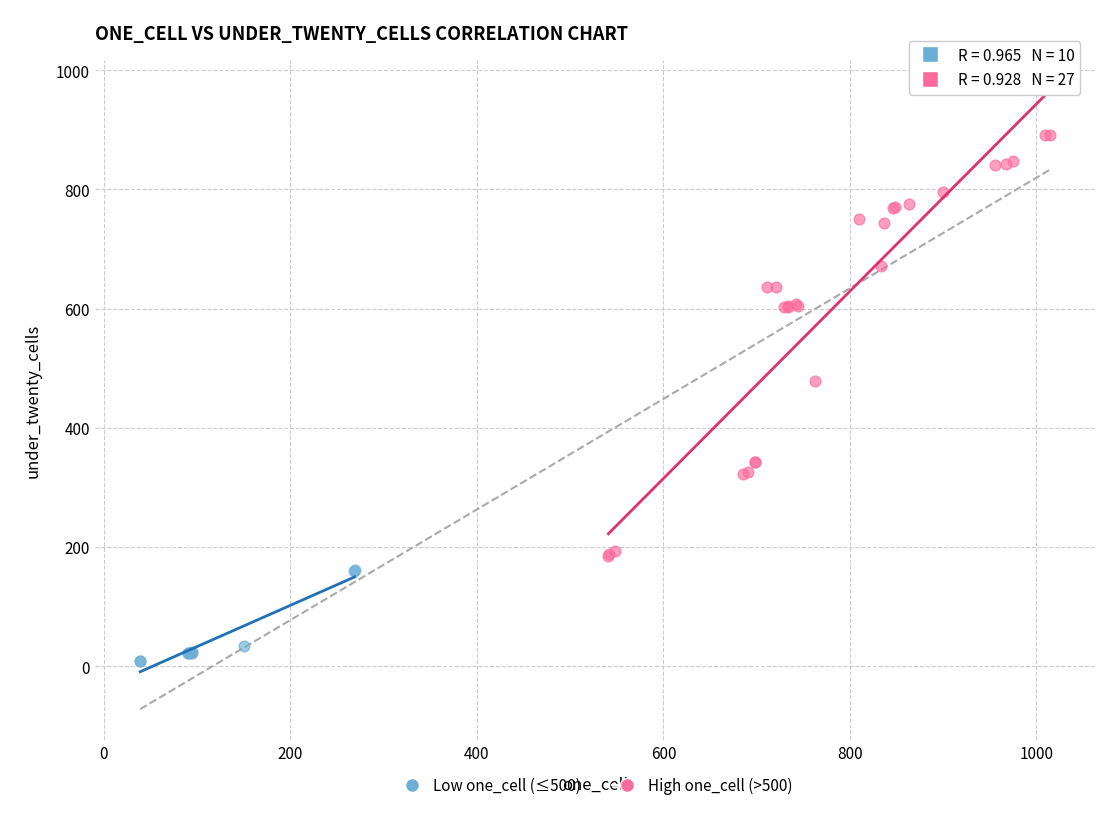

Which series has the widest spread of Y values?

High one_cell (>500)